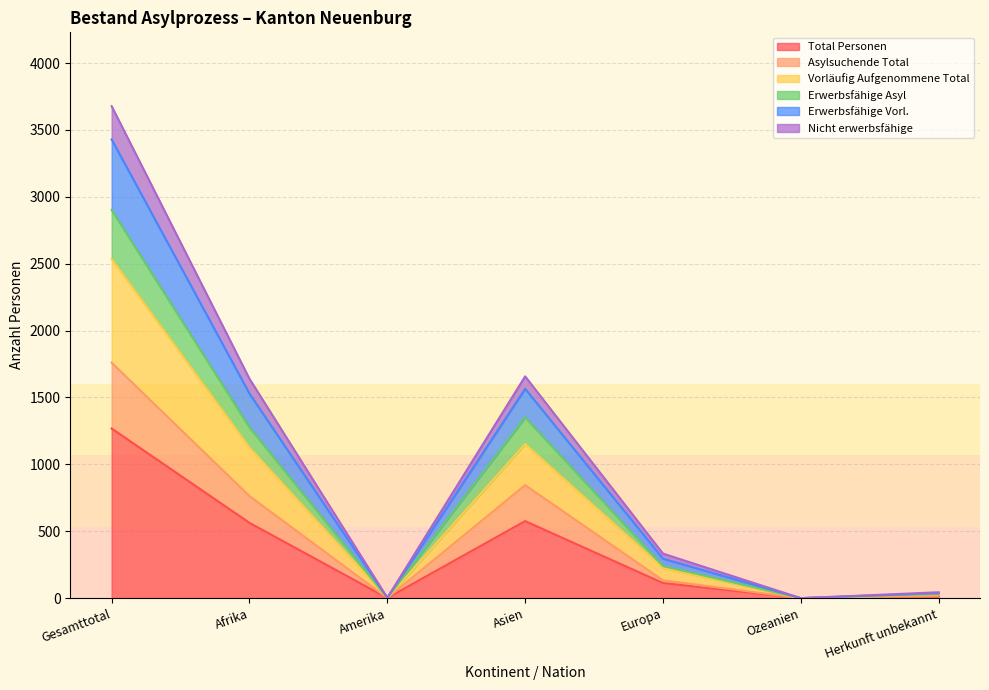

Is it true that Vorläufig Aufgenommene Total equals 2282 at Ozeanien?

False